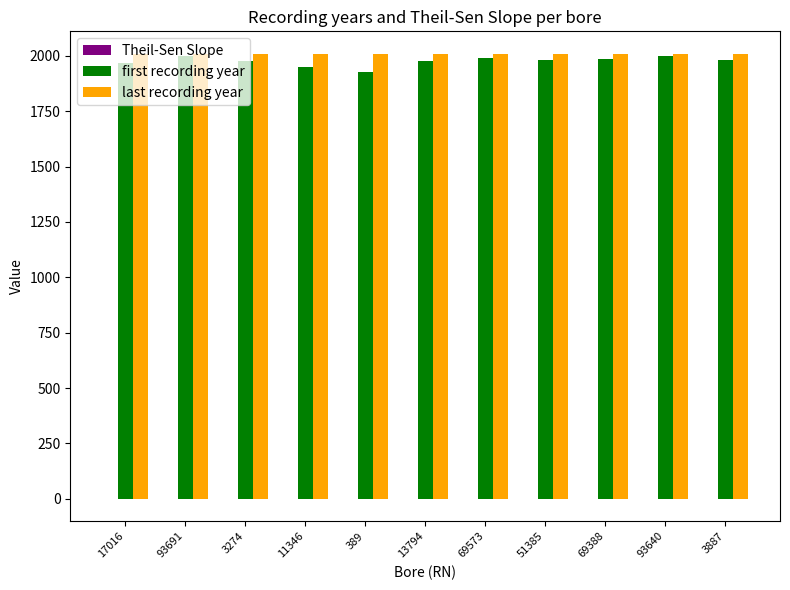

Which series has the widest spread of values?

first recording year